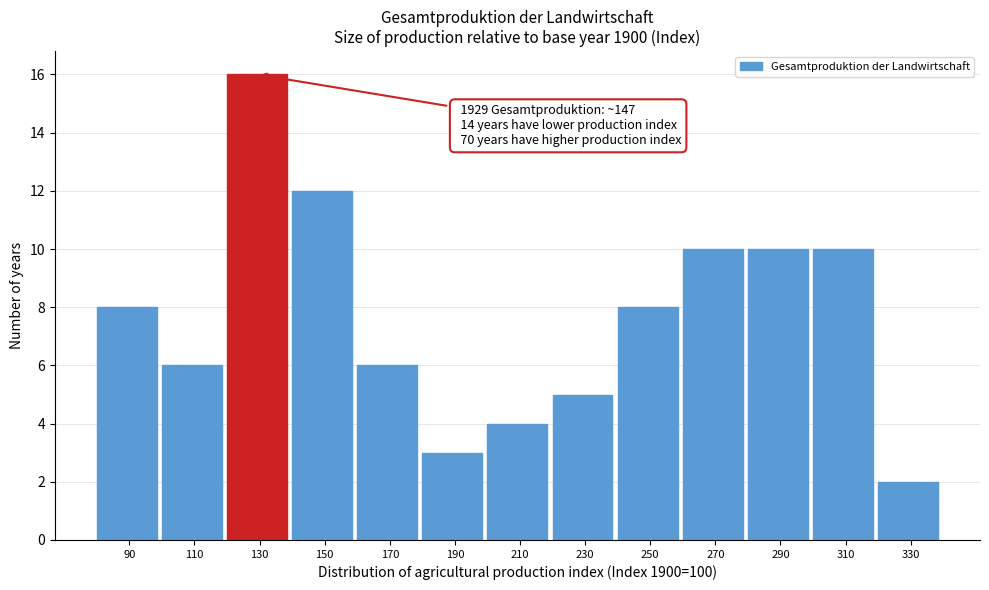

Reading left to right, list all the values displayed in this chart.

90=8	110=6	130=16	150=12	170=6	190=3	210=4	230=5	250=8	270=10	290=10	310=10	330=2